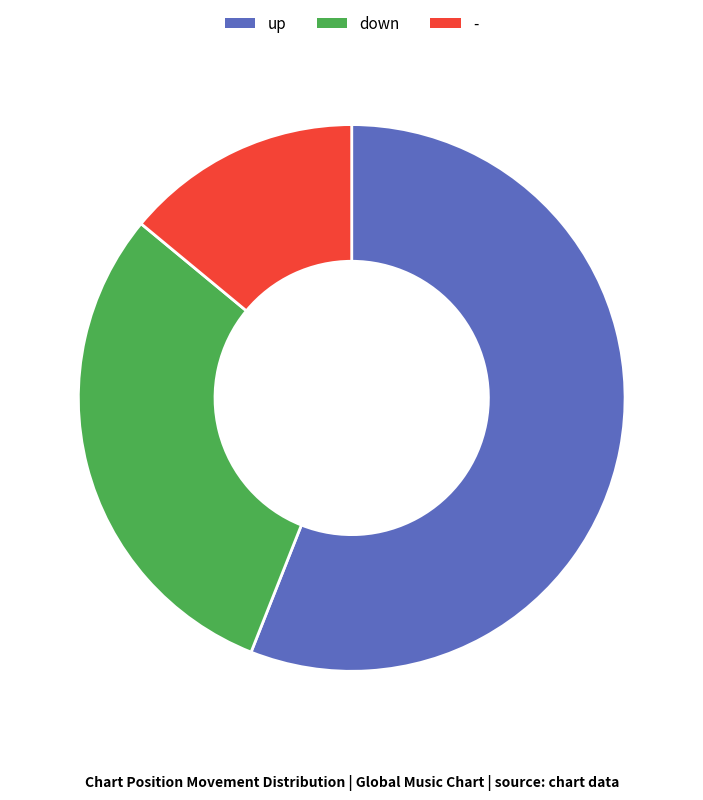

How many slices are in this pie chart?

3